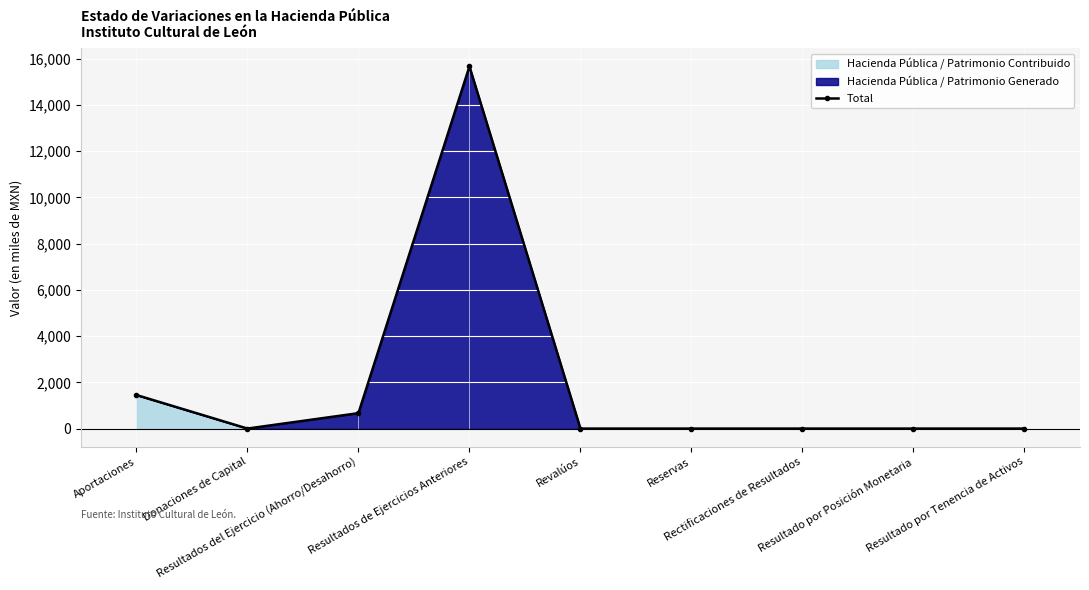

How many lines are shown in the chart?

1